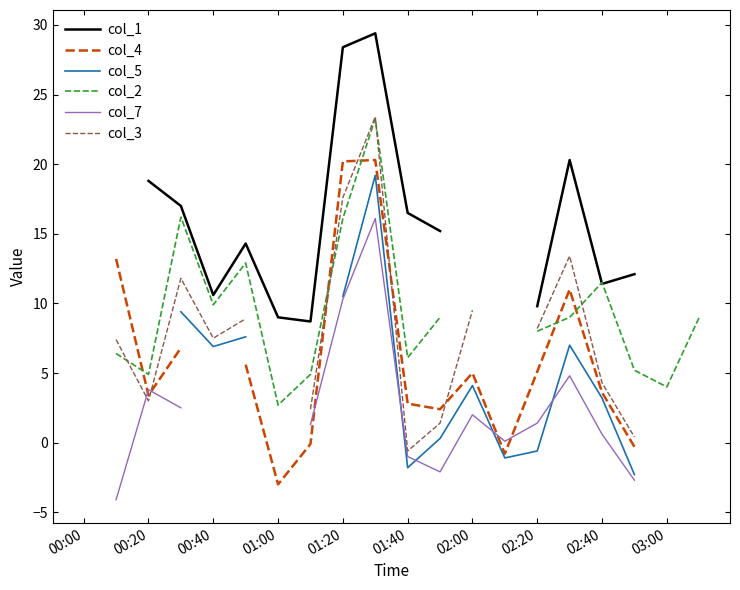

What is the highest value of the col_1 series?

29.4